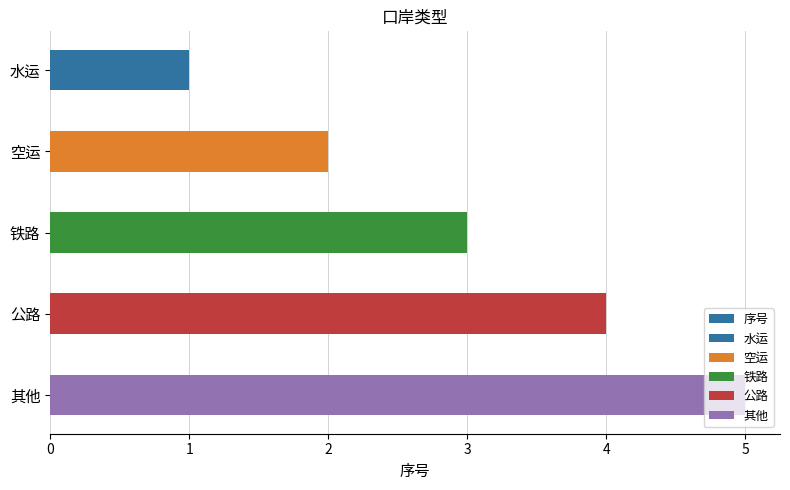

How many categories are shown in the chart?

5